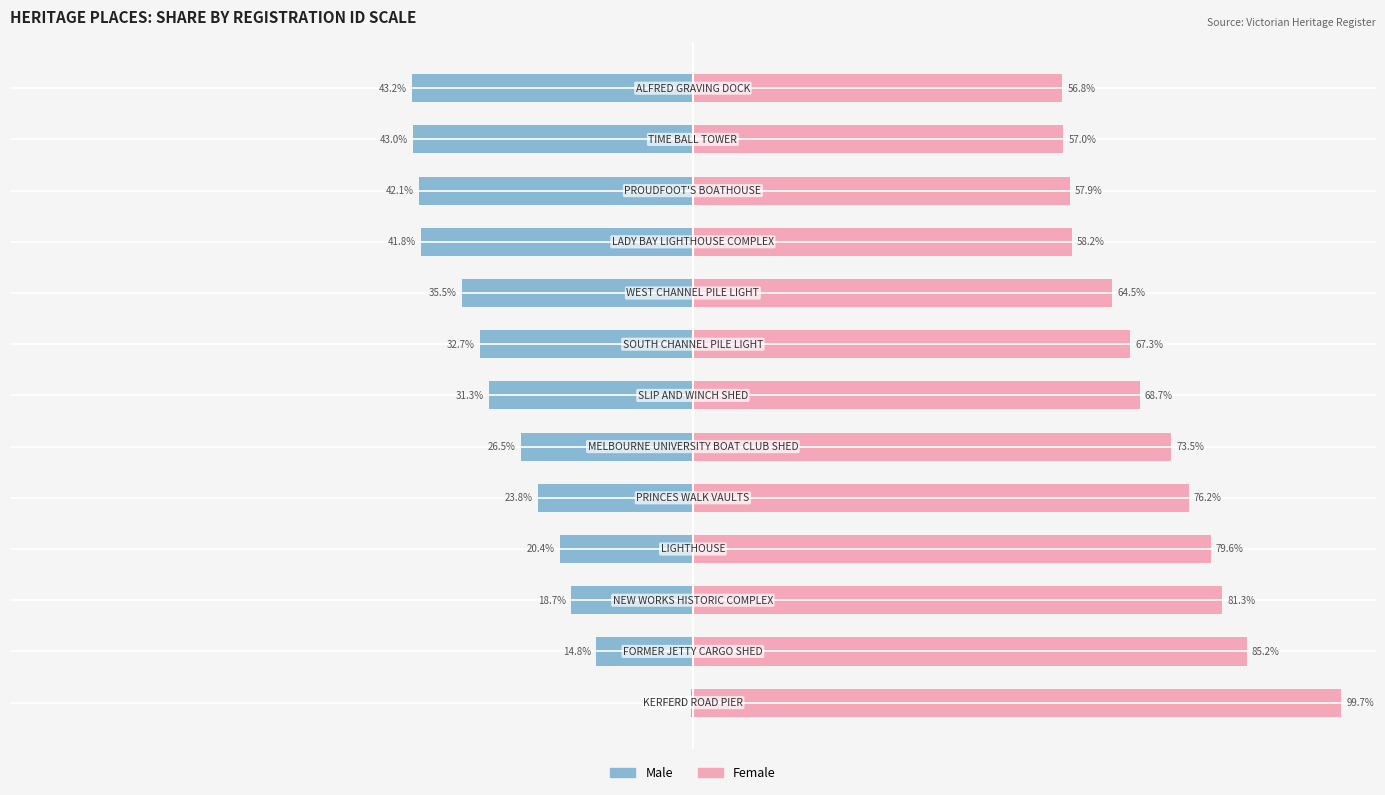

What is the sum of all Female values?

926.0